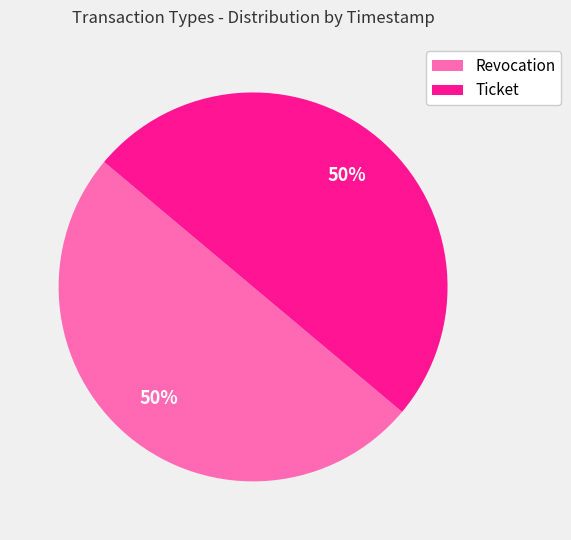

Do Revocation and Ticket together represent more than half of the pie?

Yes